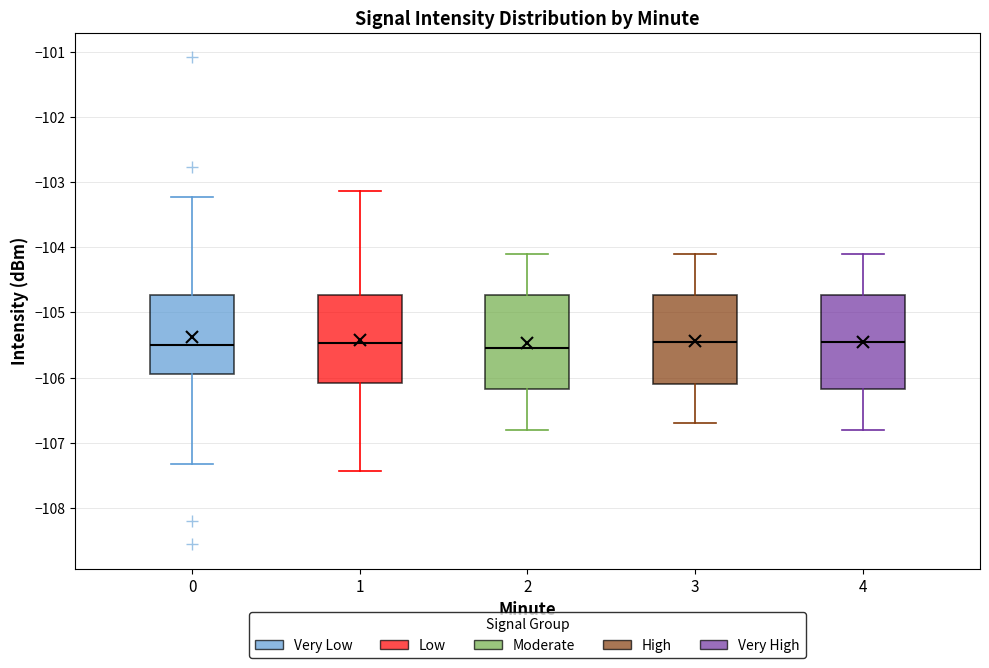

Where does the upper whisker of the box at x = 2 end on the y-axis? The values are not printed on the chart, so give them approximately, as read against the axis.

-104.1